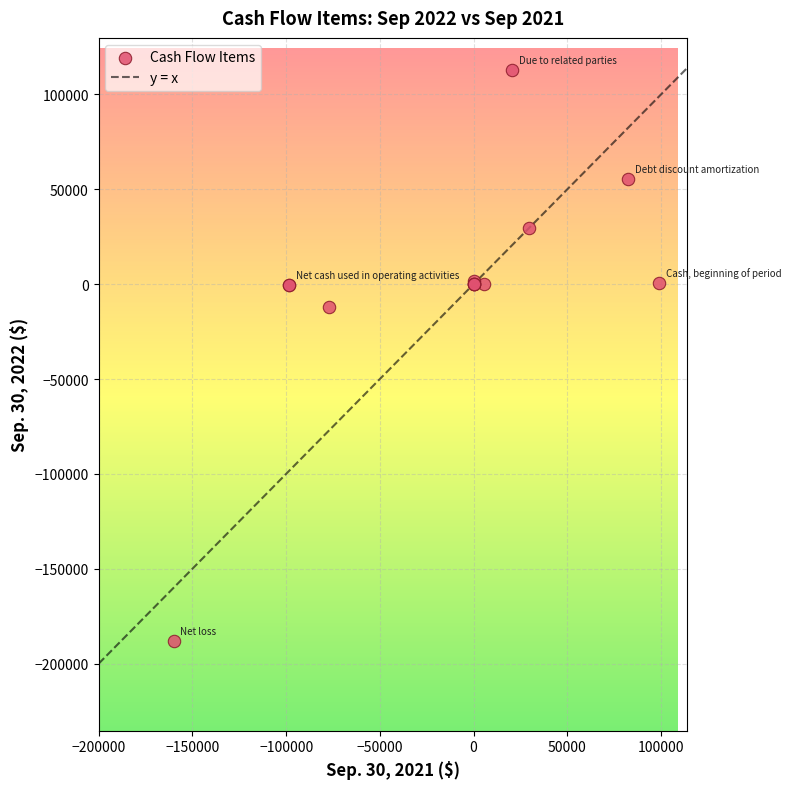

What Y value in the scatter plot is closest to -37710?

-11956